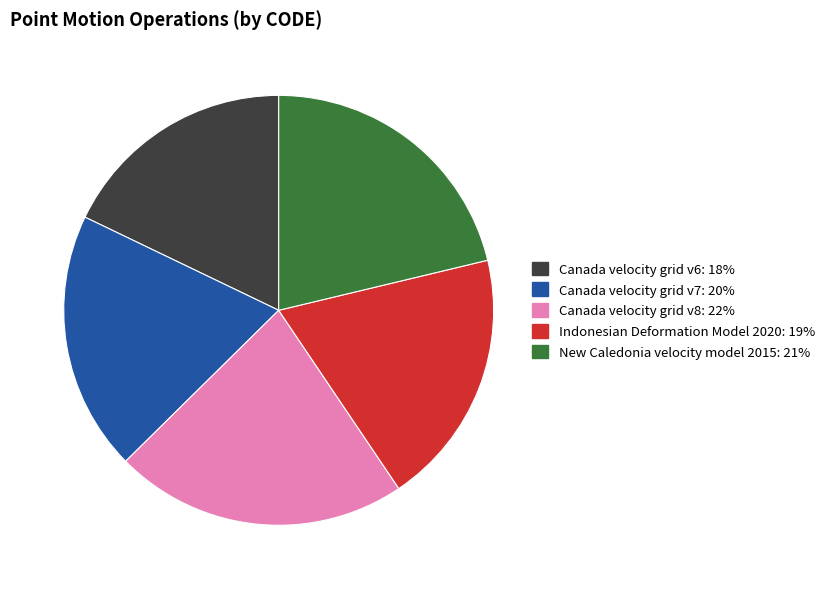

Which has a higher value, Indonesian Deformation Model 2020 or Canada velocity grid v8?

Canada velocity grid v8